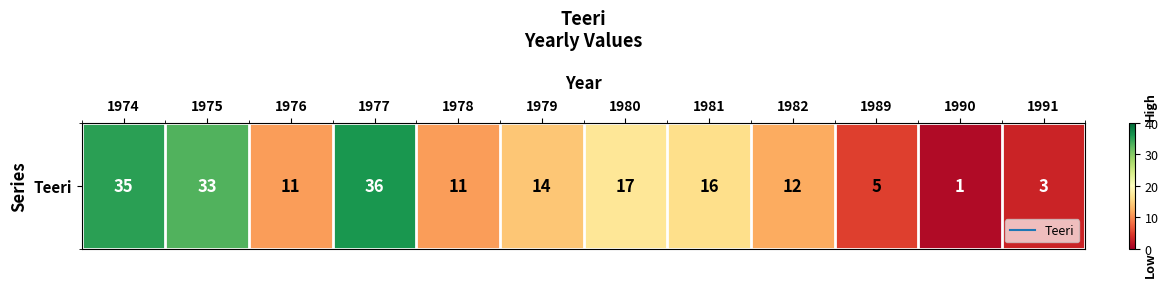

The chart shows a value of 11 at 1976. True or false?

True